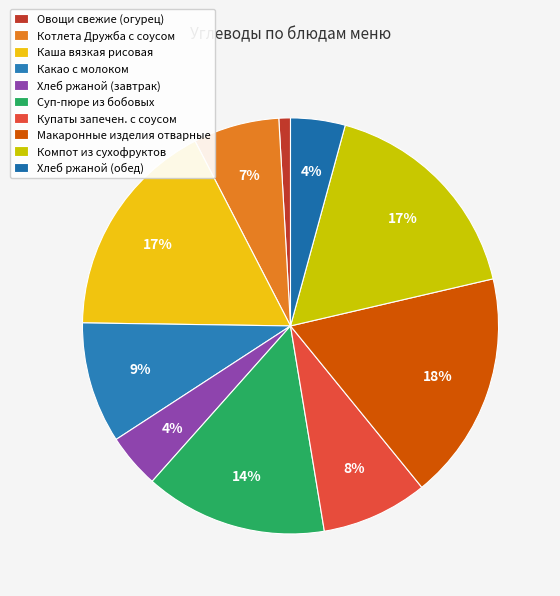

To the nearest percent, what is the difference between the Овощи свежие (огурец) and Хлеб ржаной (обед) slice percentages?

3%